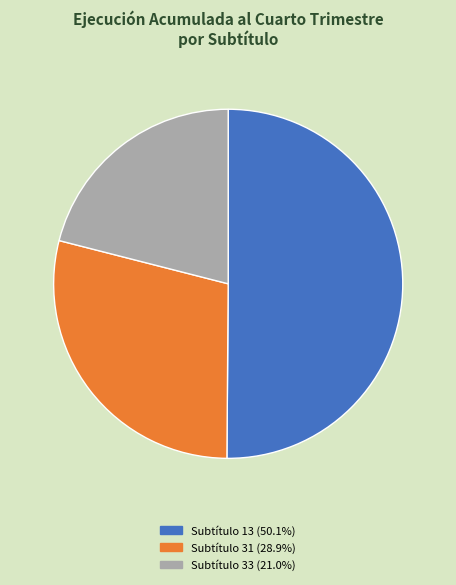

Is the sum of Subtítulo 31 (28.9%) and Subtítulo 13 (50.1%) greater than half?

Yes